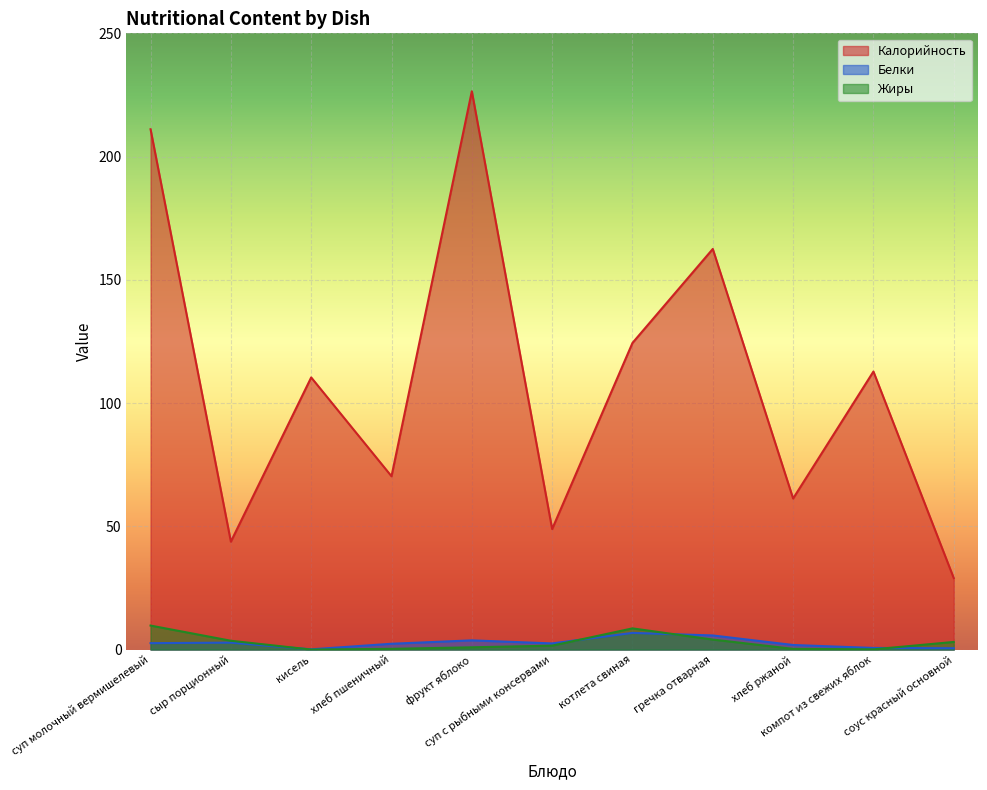

Which series has the largest range (max minus min)?

Калорийность